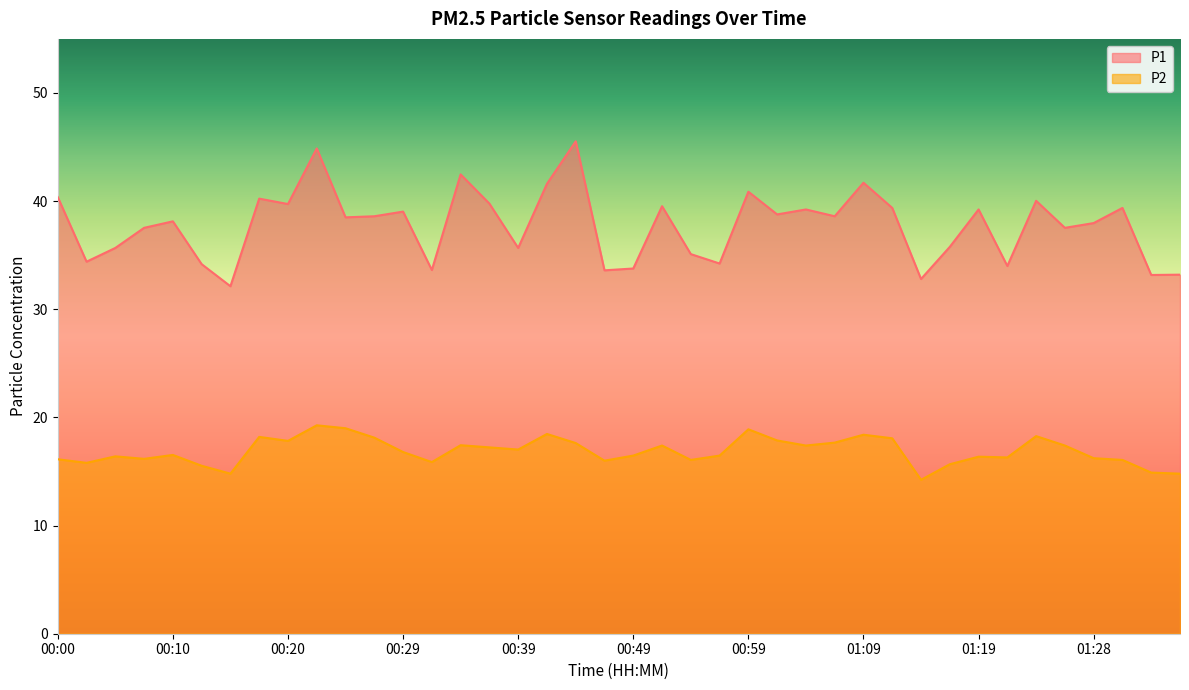

How many distinct data groups are displayed?

2